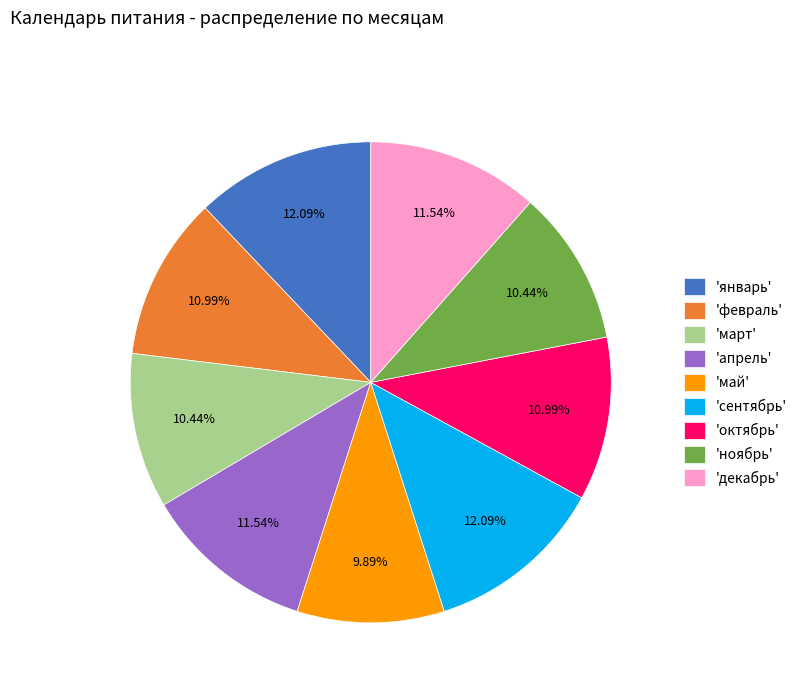

What is the smallest slice in the pie chart?

'май'